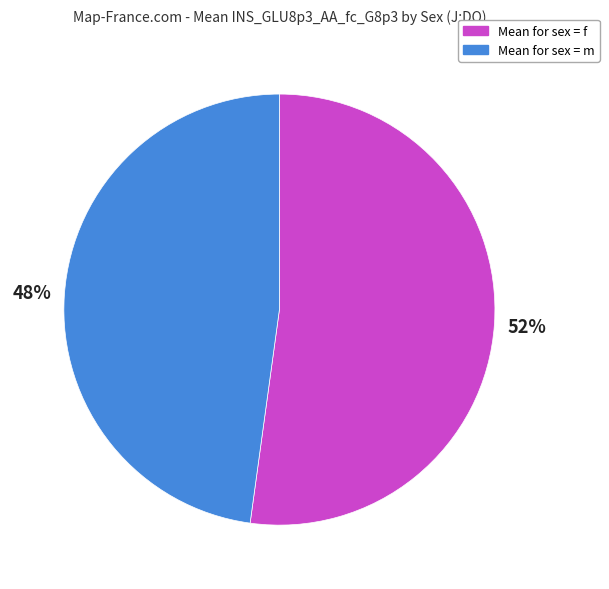

Is there any slice that represents more than half of the pie?

Yes